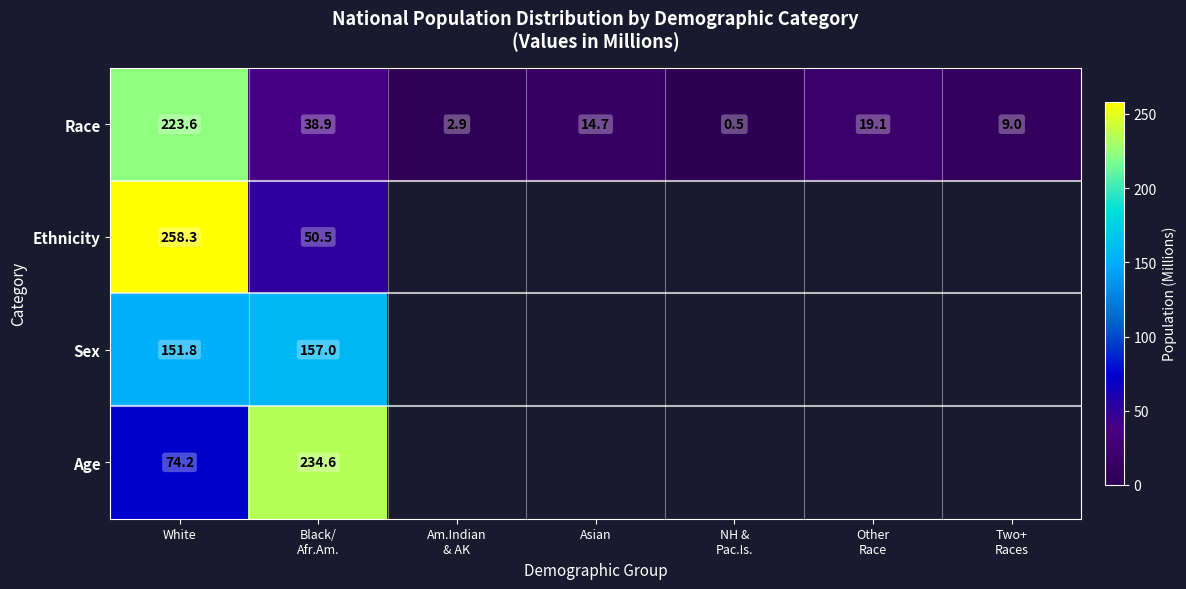

Rank the series at White from lowest to highest value.

Age, Sex, Race, Ethnicity